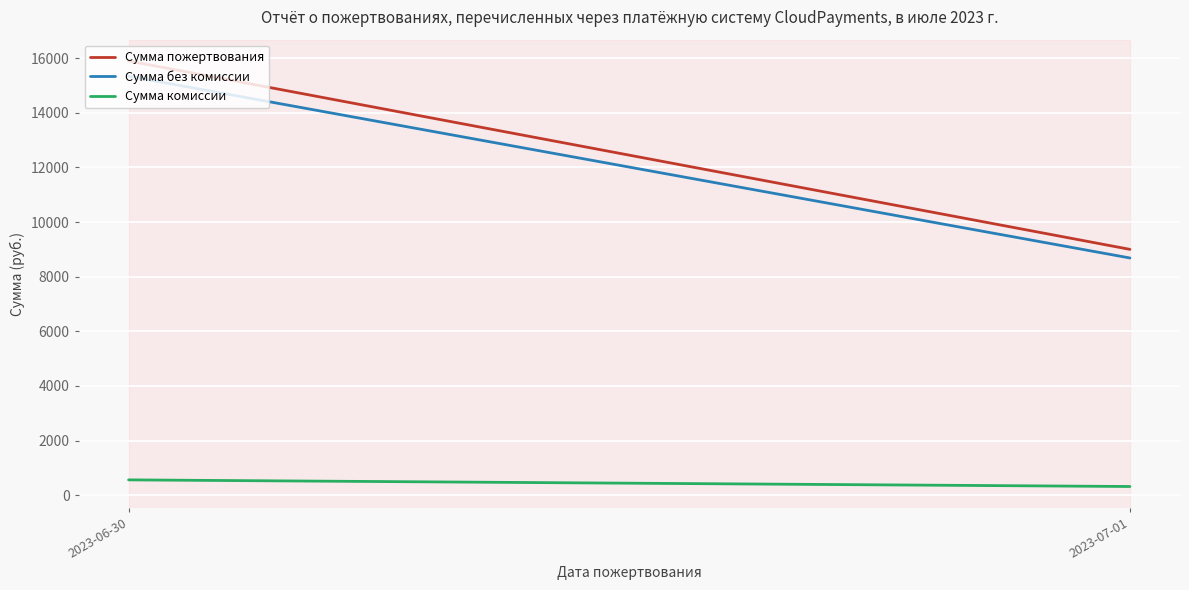

Between 2023-06-30 and 2023-07-01, which is larger?

2023-06-30